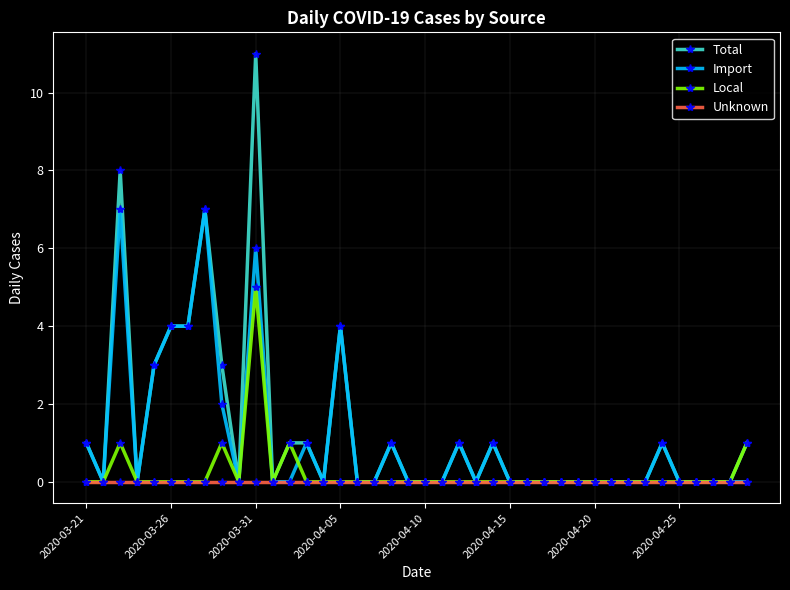

List the series in order of their peak value, highest first.

Total, Import, Local, Unknown